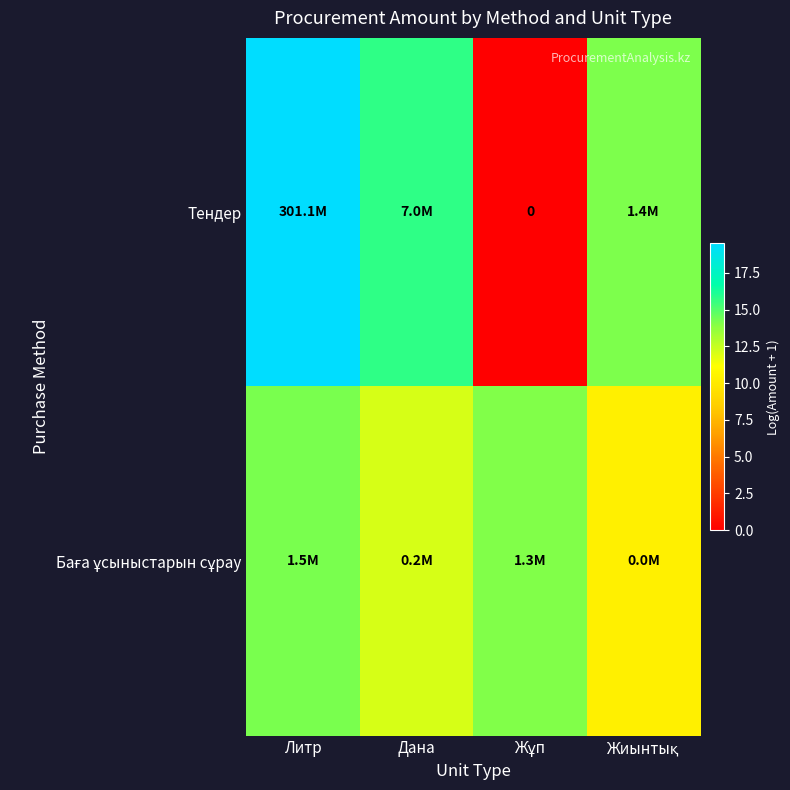

List the series in order of their peak value, lowest first.

Баға ұсыныстарын сұрау, Тендер